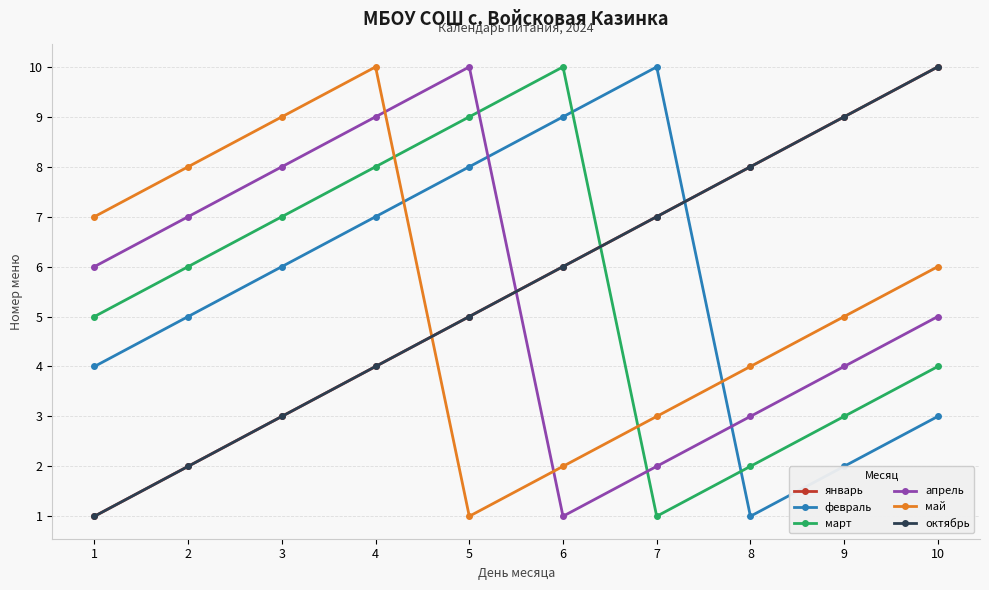

Is this an area chart (filled region under the line)?

No